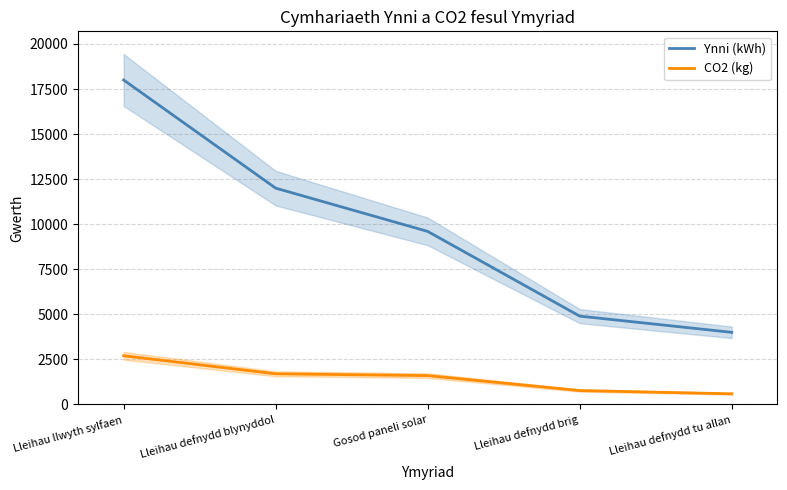

Reading left to right, extract all data points from this chart.

Ynni (kWh): 18000	12000	9600	4900	4000
CO2 (kg): 2700	1700	1600	770	590